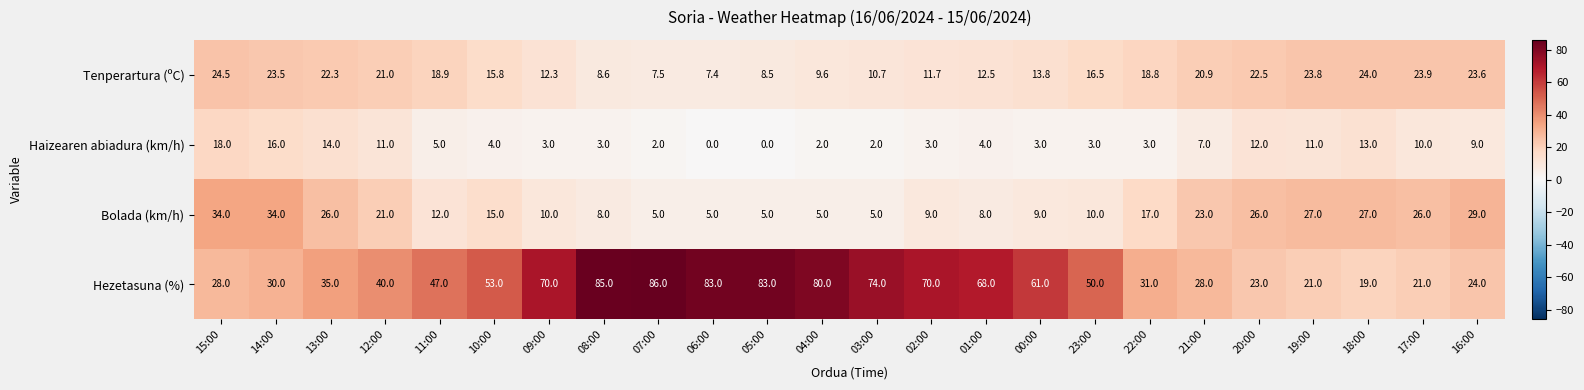

True or false: Tenperartura (ºC) has a value of 33.1 at 17:00.

False